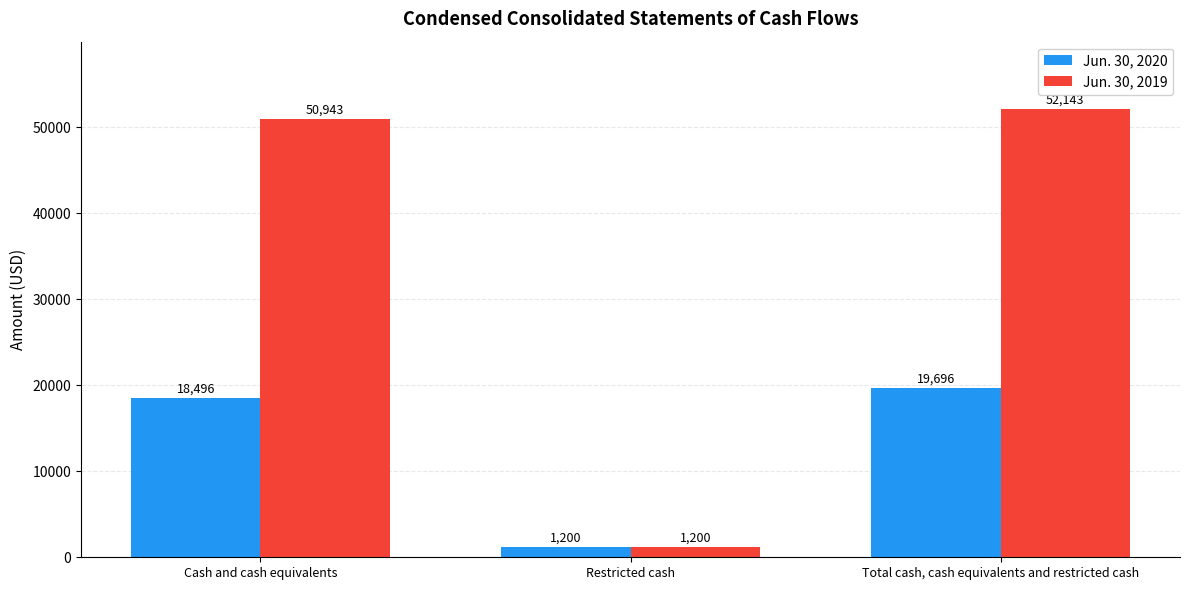

List the series in order of their overall mean, lowest first.

Jun. 30, 2020, Jun. 30, 2019